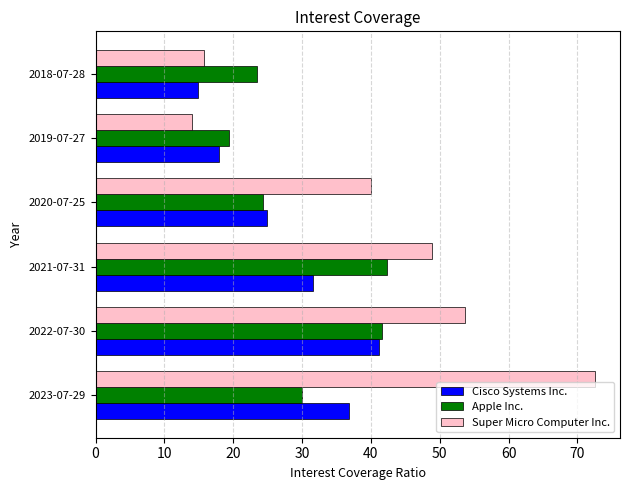

Is it true that Cisco Systems Inc. equals 39.1 at 2020-07-25?

False